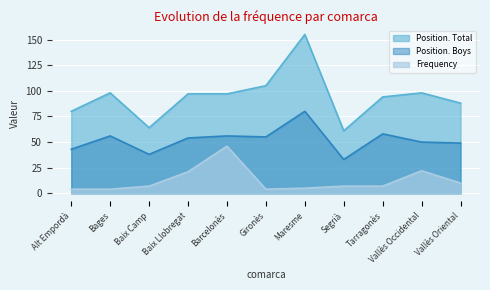

What is the difference between the maximum and minimum values in the Frequency series?

42